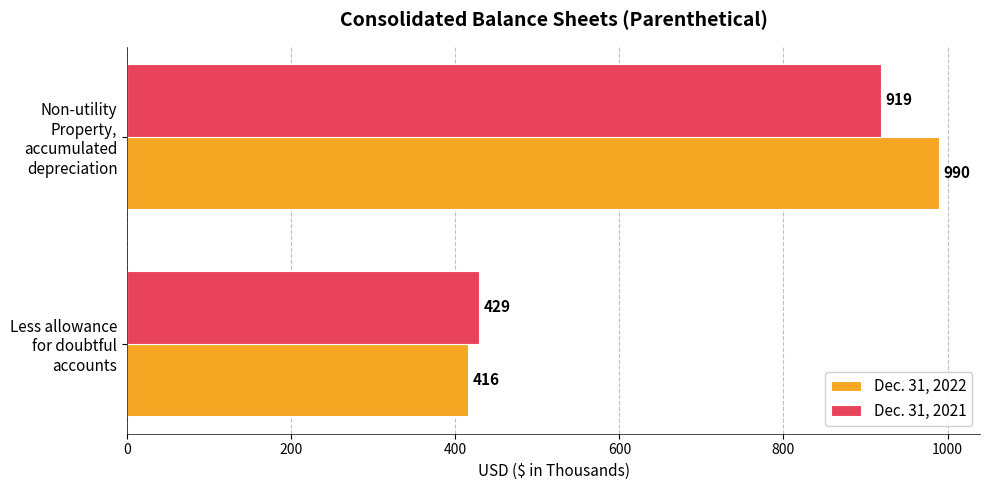

Between Less allowance for doubtful accounts and Non-utility Property, accumulated depreciation, which series saw the biggest shift?

Dec. 31, 2022